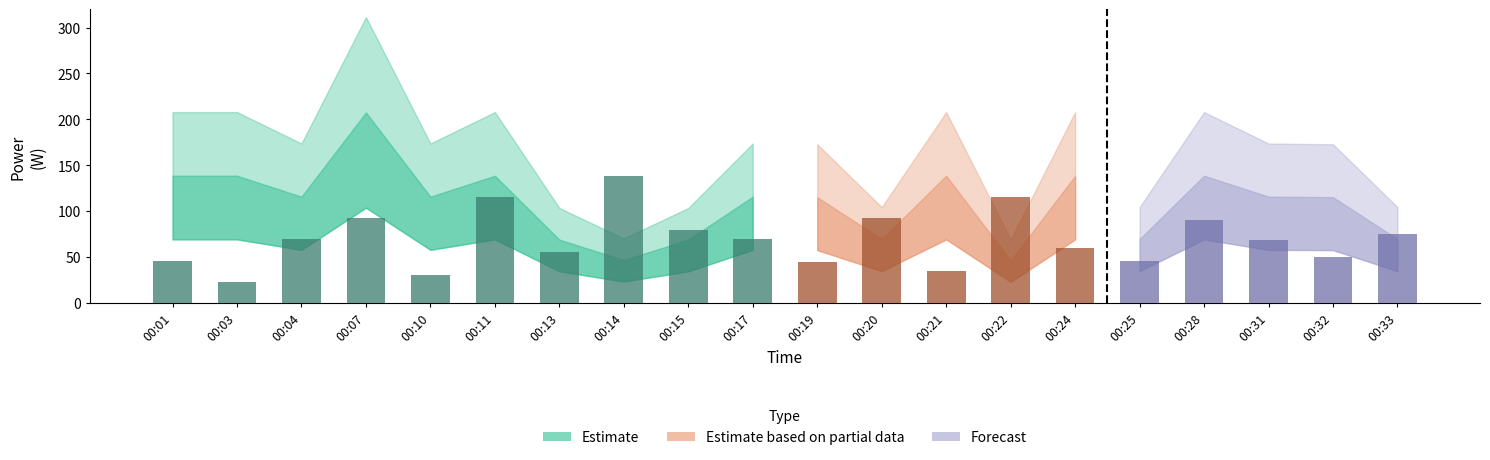

True or false: the data shows 90.0 at 00:28.

True